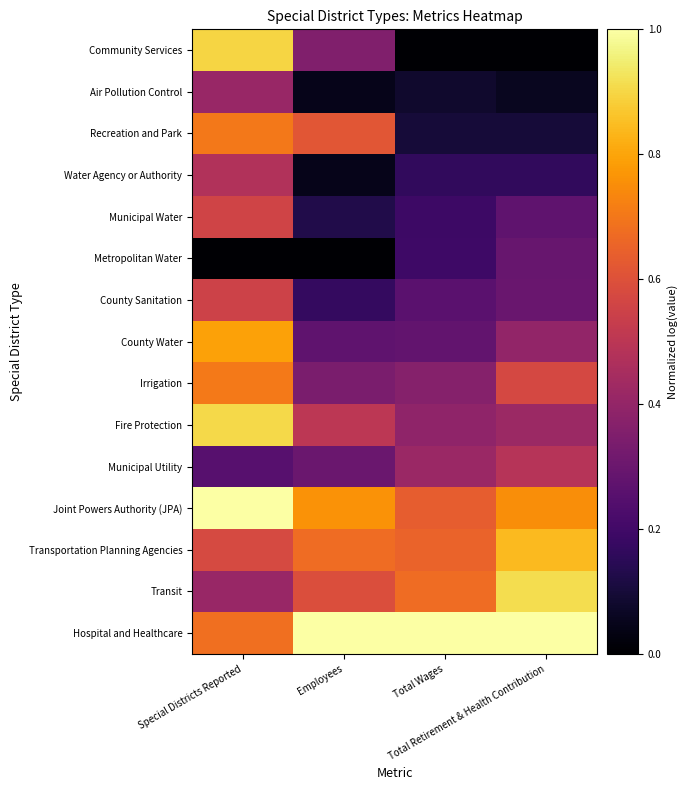

List the series in order of their peak value, highest first.

Joint Powers Authority (JPA), Hospital and Healthcare, Transit, Fire Protection, Community Services, Transportation Planning Agencies, County Water, Irrigation, Recreation and Park, Municipal Water, County Sanitation, Municipal Utility, Water Agency or Authority, Air Pollution Control, Metropolitan Water